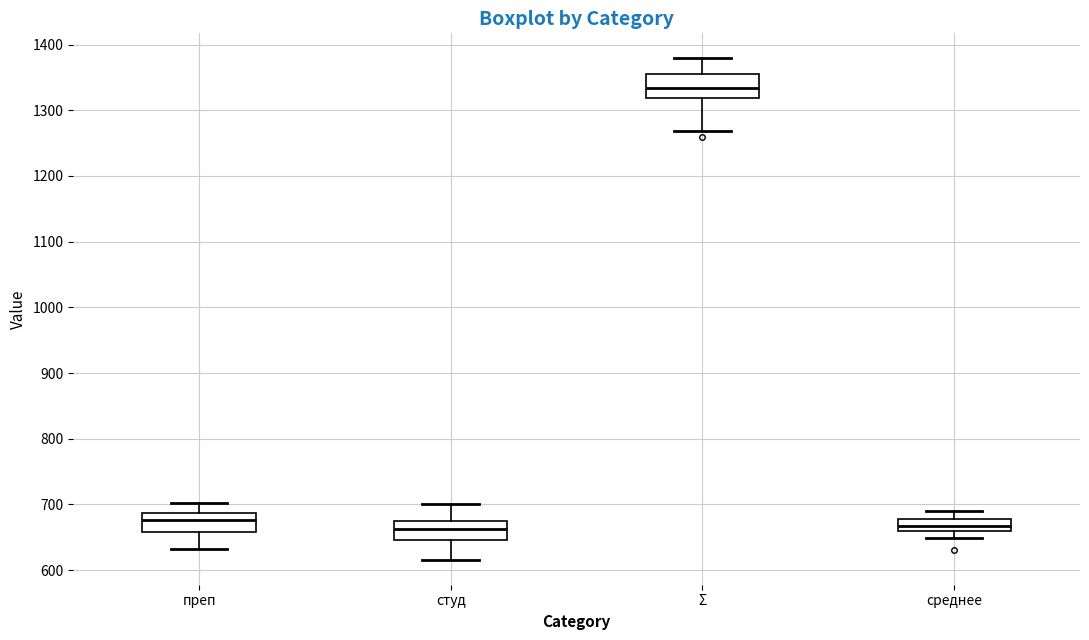

Reading left to right, transcribe this box plot: for each box, give where its median line is, the range the box spans, and where its two whiskers end, as read against the y-axis. The values are not printed on the chart, so give them approximately, as read against the axis.

преп: median 680, box 660 to 690, whiskers 630 to 700
студ: median 660, box 650 to 670, whiskers 620 to 700
Σ: median 1330, box 1320 to 1360, whiskers 1270 to 1380
среднее: median 670, box 660 to 680, whiskers 650 to 690